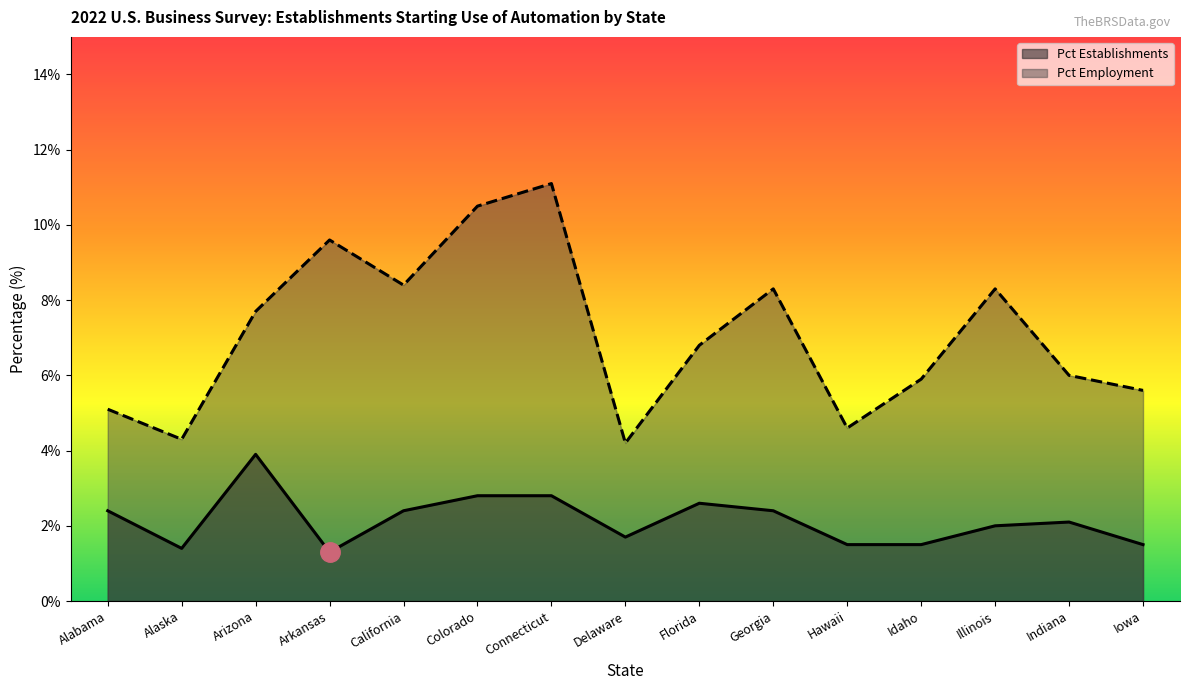

What is the maximum value shown in the chart?

11.1